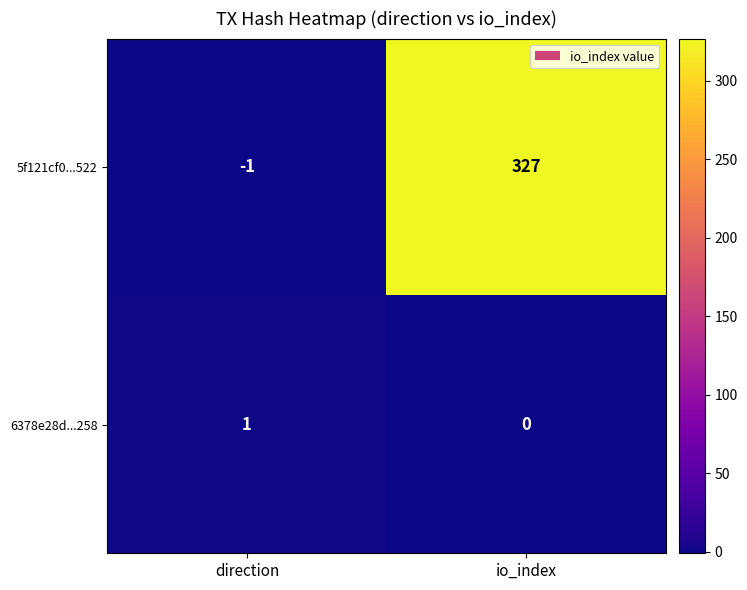

At how many categories does at least one series exceed 320?

1